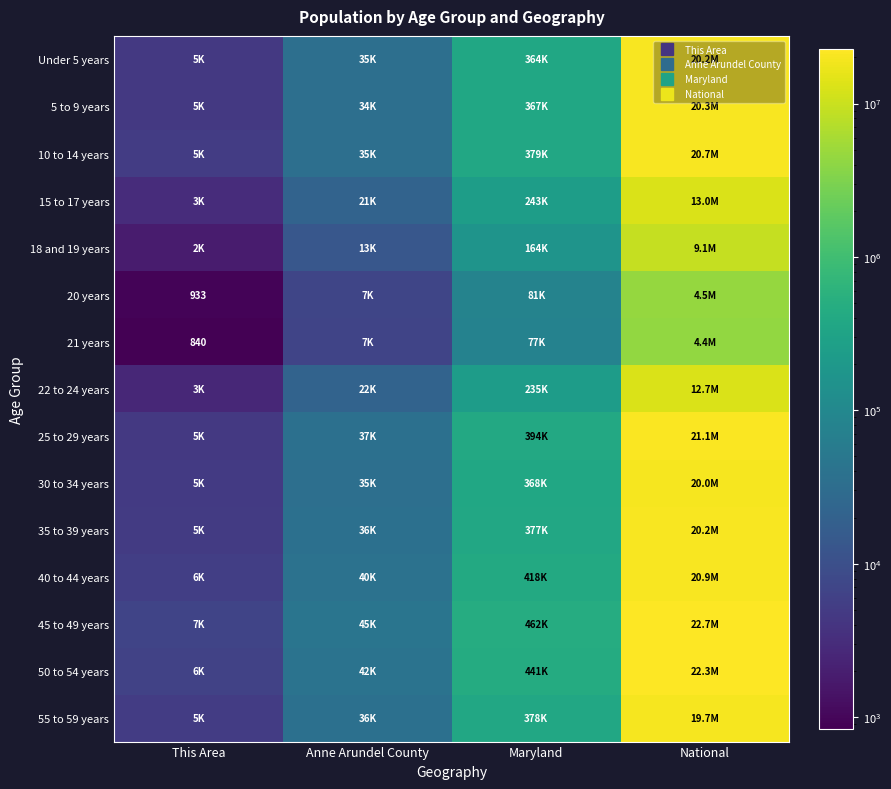

At which category is the sum across all series the highest?

National